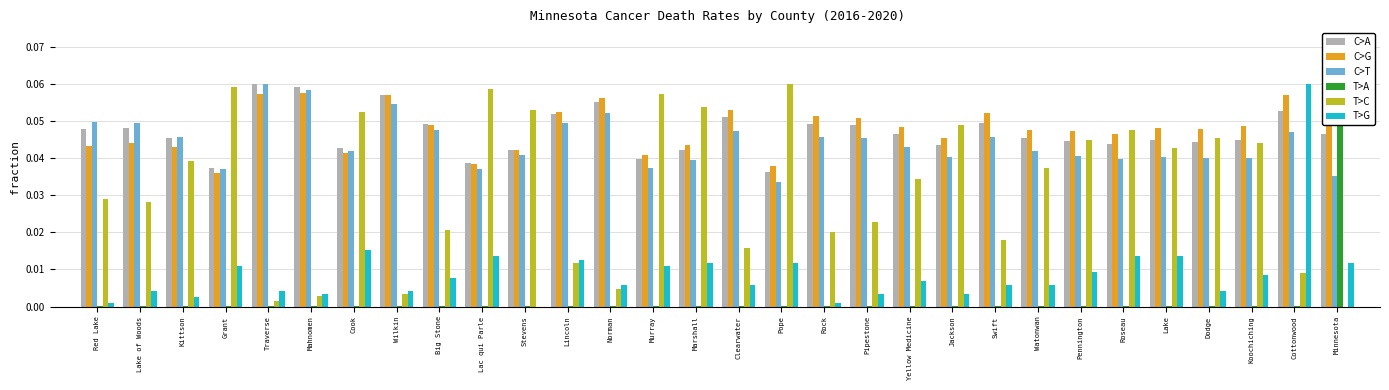

Reading right to left, extract all data points from this chart.

C>A: 0.0	0.1	0.0	0.0	0.0	0.0	0.0	0.0	0.0	0.0	0.0	0.0	0.0	0.0	0.1	0.0	0.0	0.1	0.1	0.0	0.0	0.0	0.1	0.0	0.1	0.1	0.0	0.0	0.0	0.0
C>G: 0.1	0.1	0.0	0.0	0.0	0.0	0.0	0.0	0.1	0.0	0.0	0.1	0.1	0.0	0.1	0.0	0.0	0.1	0.1	0.0	0.0	0.0	0.1	0.0	0.1	0.1	0.0	0.0	0.0	0.0
C>T: 0.0	0.0	0.0	0.0	0.0	0.0	0.0	0.0	0.0	0.0	0.0	0.0	0.0	0.0	0.0	0.0	0.0	0.1	0.0	0.0	0.0	0.0	0.1	0.0	0.1	0.1	0.0	0.0	0.0	0.0
T>A: 0.1	0.0	0.0	0.0	0.0	0.0	0.0	0.0	0.0	0.0	0.0	0.0	0.0	0.0	0.0	0.0	0.0	0.0	0.0	0.0	0.0	0.0	0.0	0.0	0.0	0.0	0.0	0.0	0.0	0.0
T>C: 0.0	0.0	0.0	0.0	0.0	0.0	0.0	0.0	0.0	0.0	0.0	0.0	0.0	0.1	0.0	0.1	0.1	0.0	0.0	0.1	0.1	0.0	0.0	0.1	0.0	0.0	0.1	0.0	0.0	0.0
T>G: 0.0	0.1	0.0	0.0	0.0	0.0	0.0	0.0	0.0	0.0	0.0	0.0	0.0	0.0	0.0	0.0	0.0	0.0	0.0	0.0	0.0	0.0	0.0	0.0	0.0	0.0	0.0	0.0	0.0	0.0